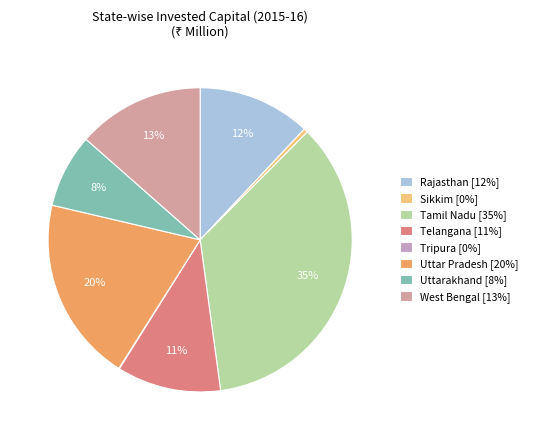

To the nearest percent, what is the difference between the Tripura and Uttarakhand slice percentages?

8%